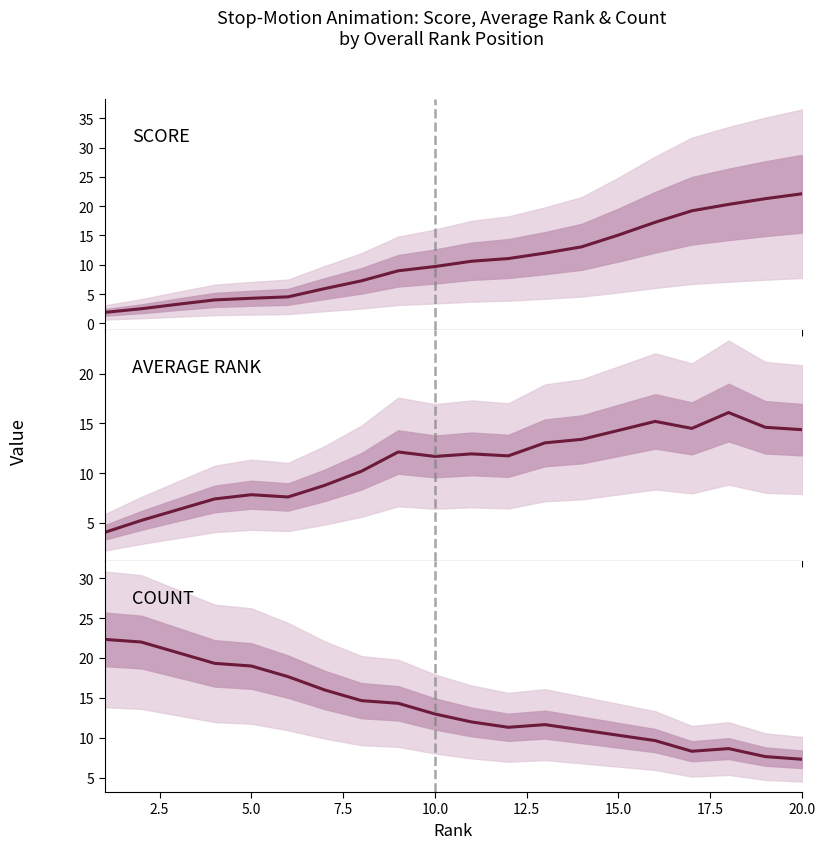

What is the value of the COUNT point at the 13th from the left?

11.7